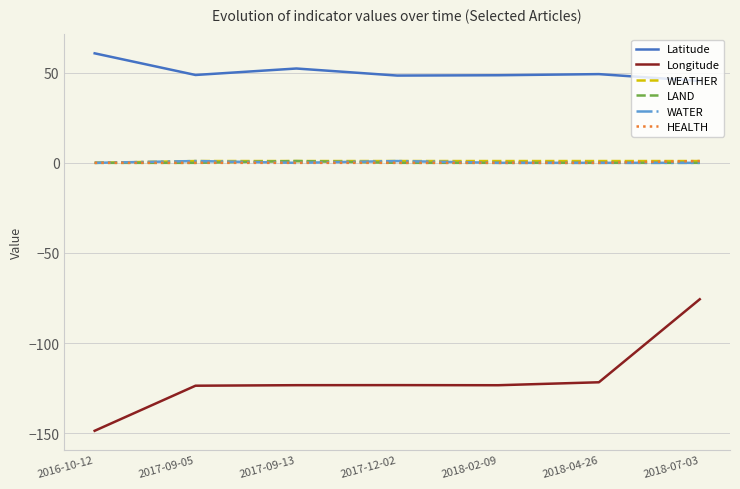

What is the difference between the maximum and minimum values in the HEALTH series?

1.0